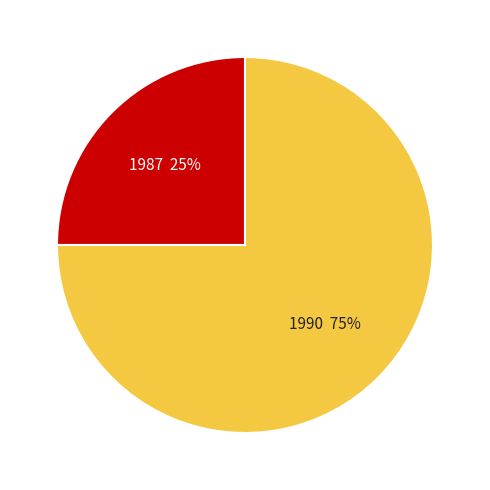

Is the sum of 1987 and 1990 greater than half?

Yes